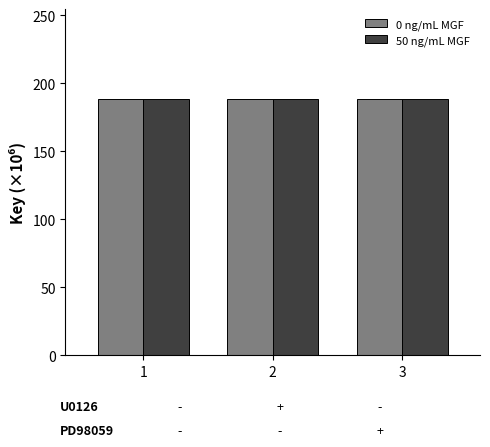

What is the maximum value for 0 ng/mL MGF?

188.5